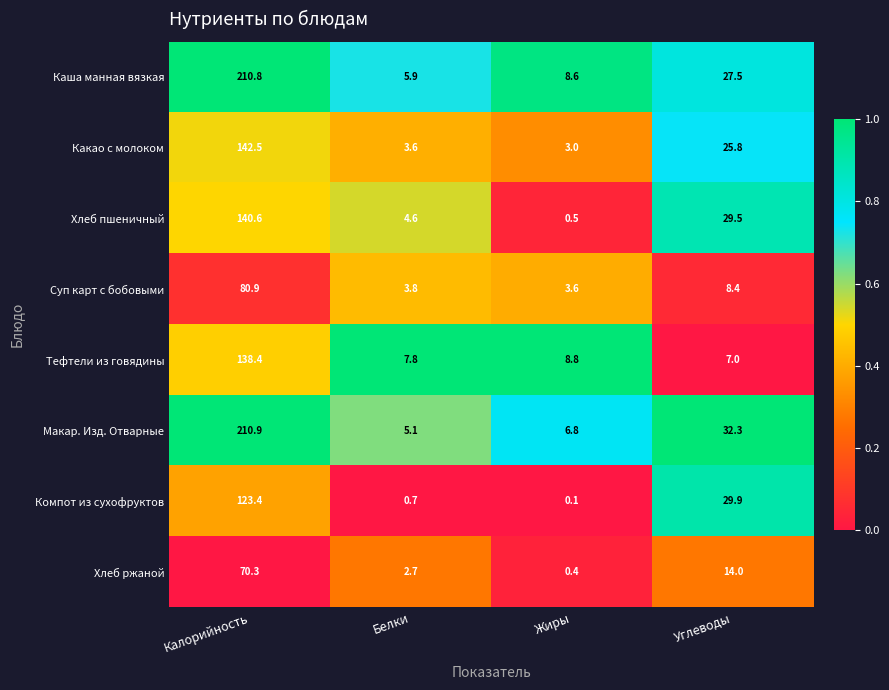

What is the difference between the maximum and second lowest values in the Тефтели из говядины series?

130.6